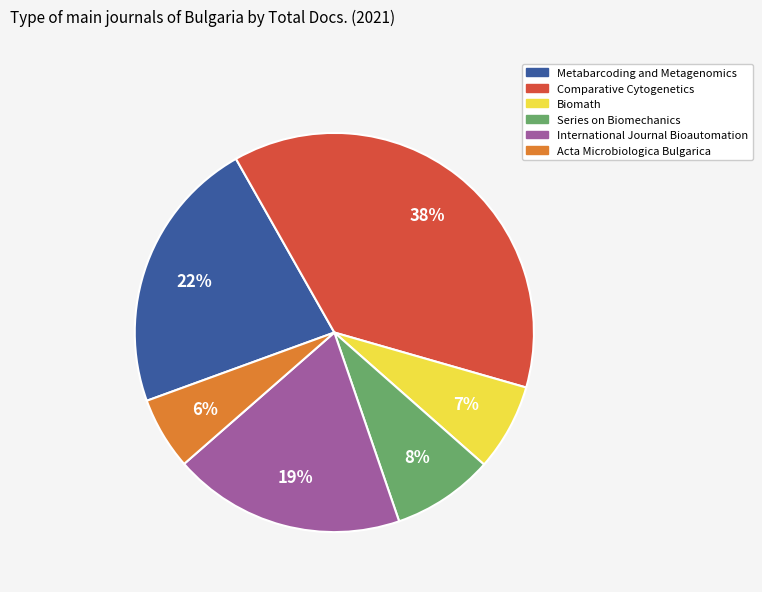

Which category has the biggest portion of the pie?

Comparative Cytogenetics